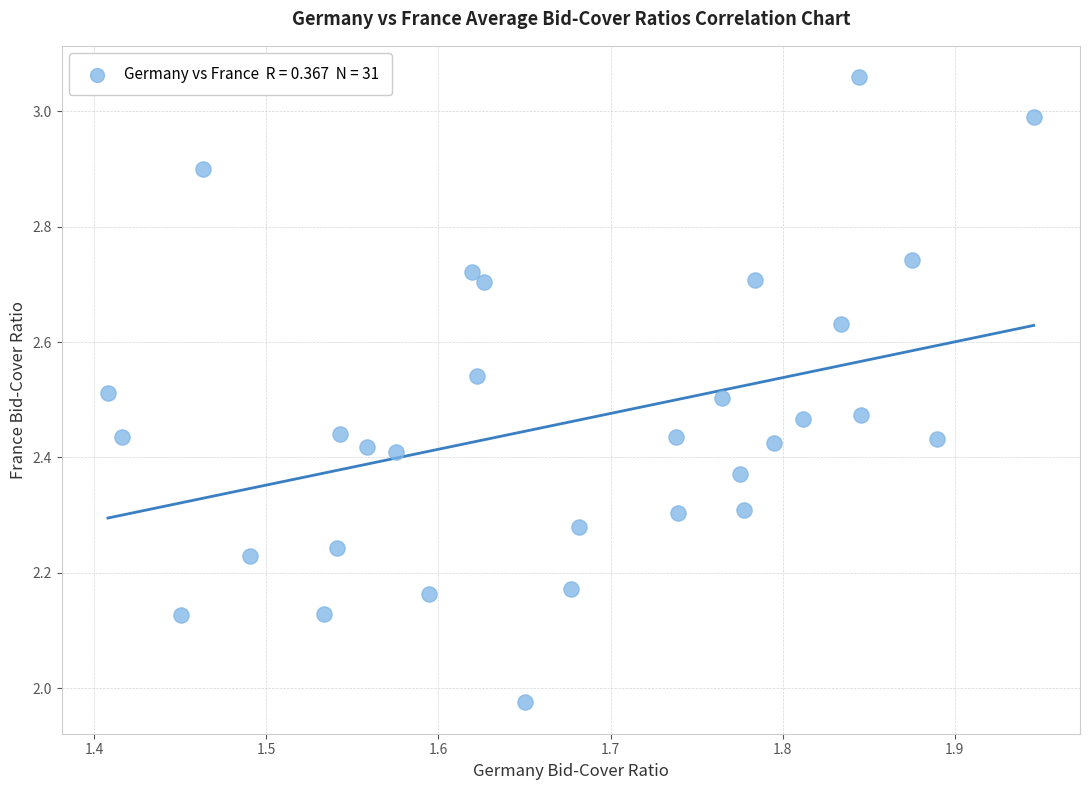

What is the range of Y values (max minus min)?

1.1